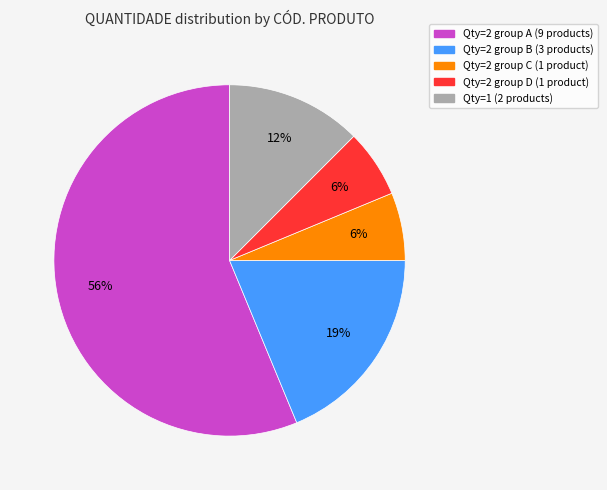

Does any single category account for the majority?

Yes